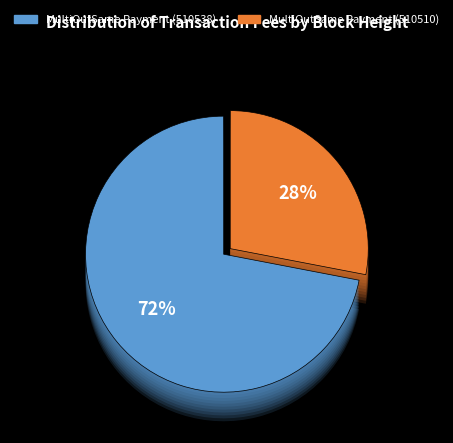

Which slice is the largest?

MultiOutSame Payment (510538)